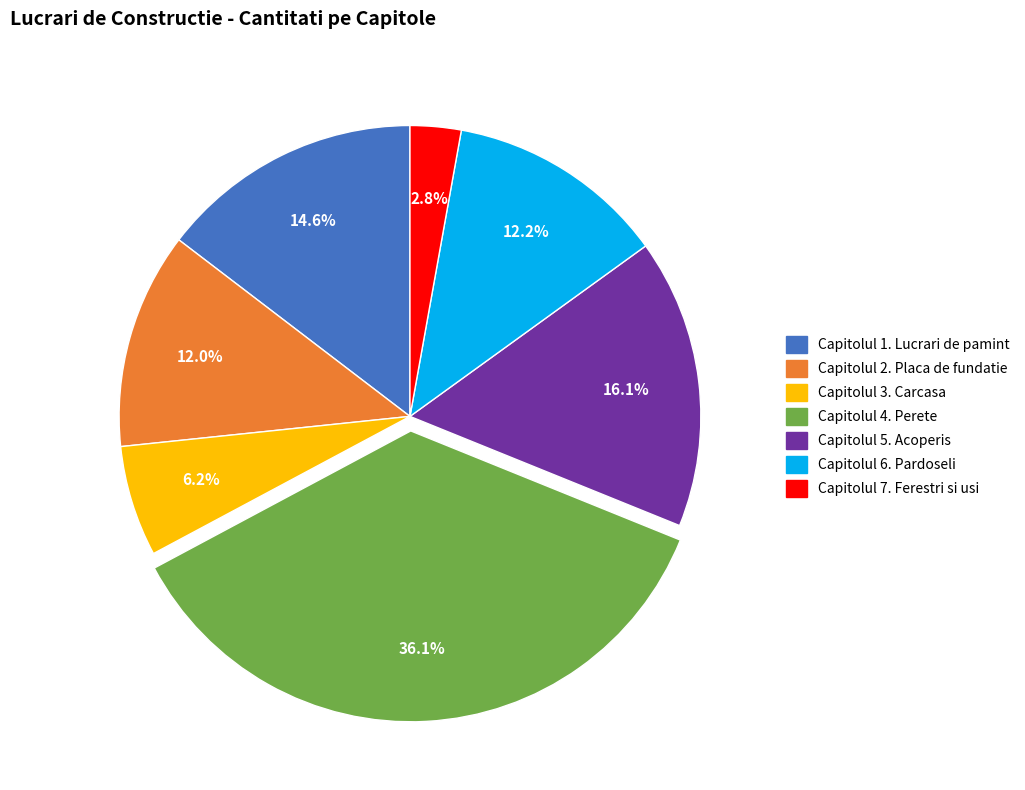

Do Capitolul 3. Carcasa and Capitolul 5. Acoperis together represent more than half of the pie?

No